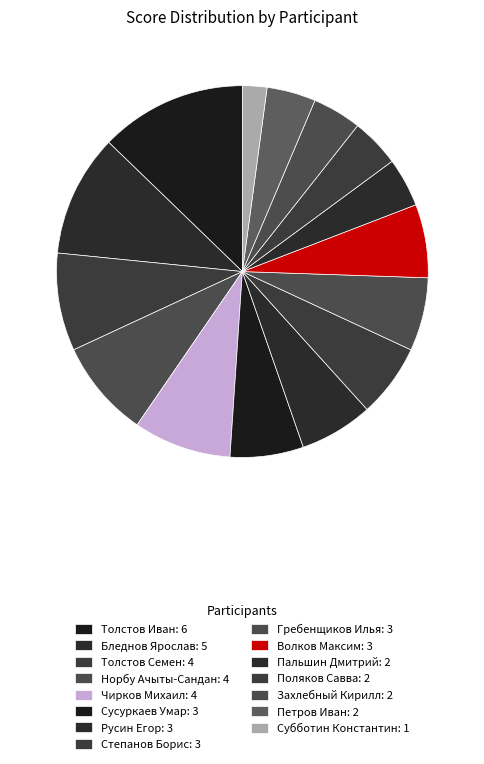

How many segments does this pie chart have?

15